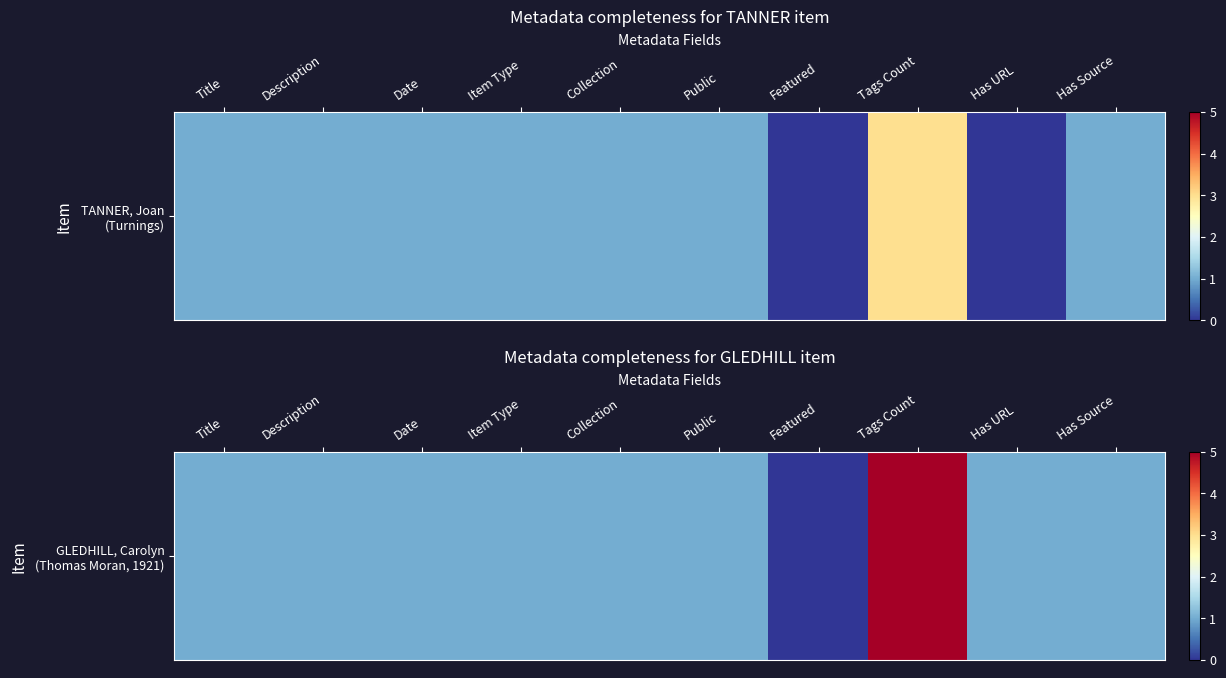

Between Has Source and Has URL, which is larger?

Has Source